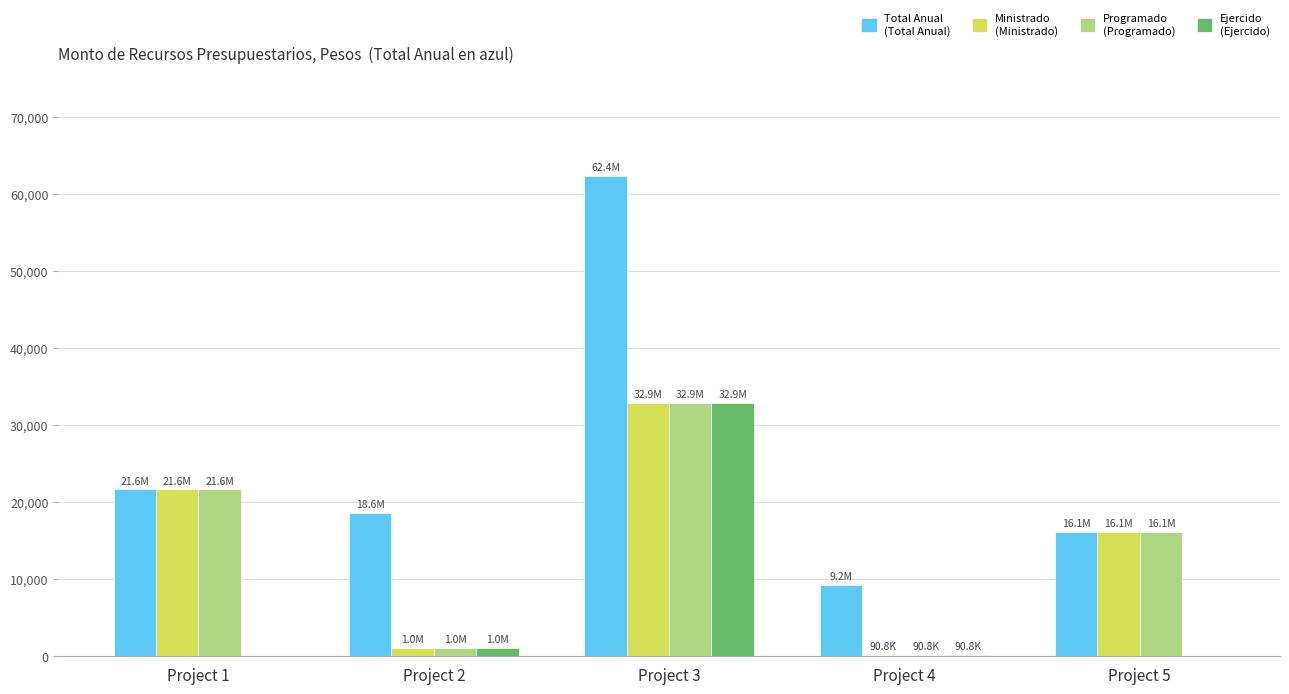

Which has a higher value, Project 2 or Project 3?

Project 3